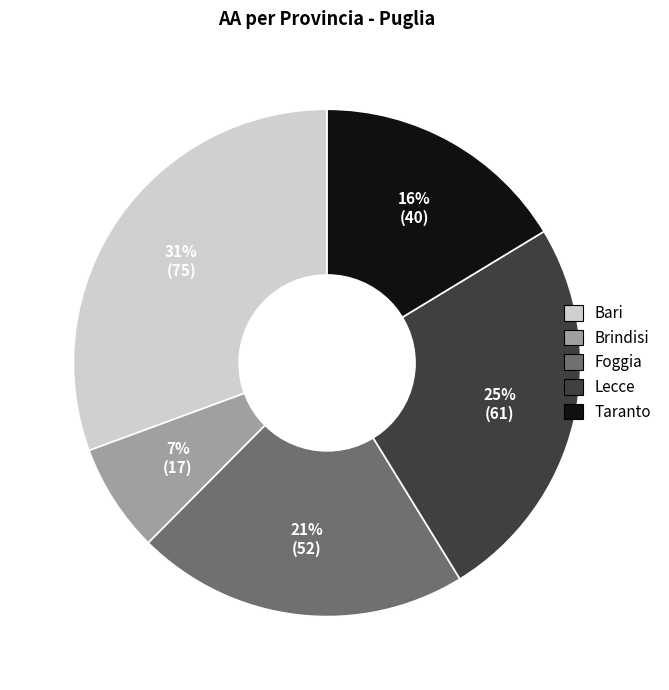

What is the ratio of the value at Foggia to the value at Taranto?

1.3